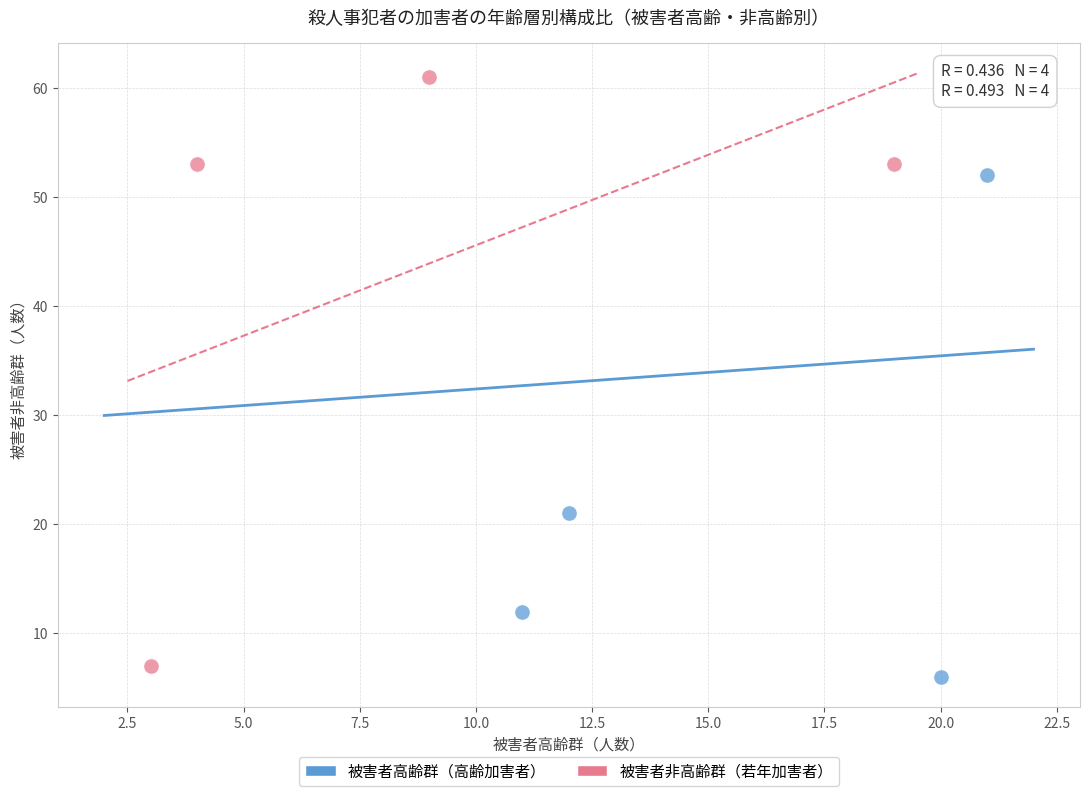

Which series has the largest Y range (max minus min)?

被害者非高齢群（若年加害者）